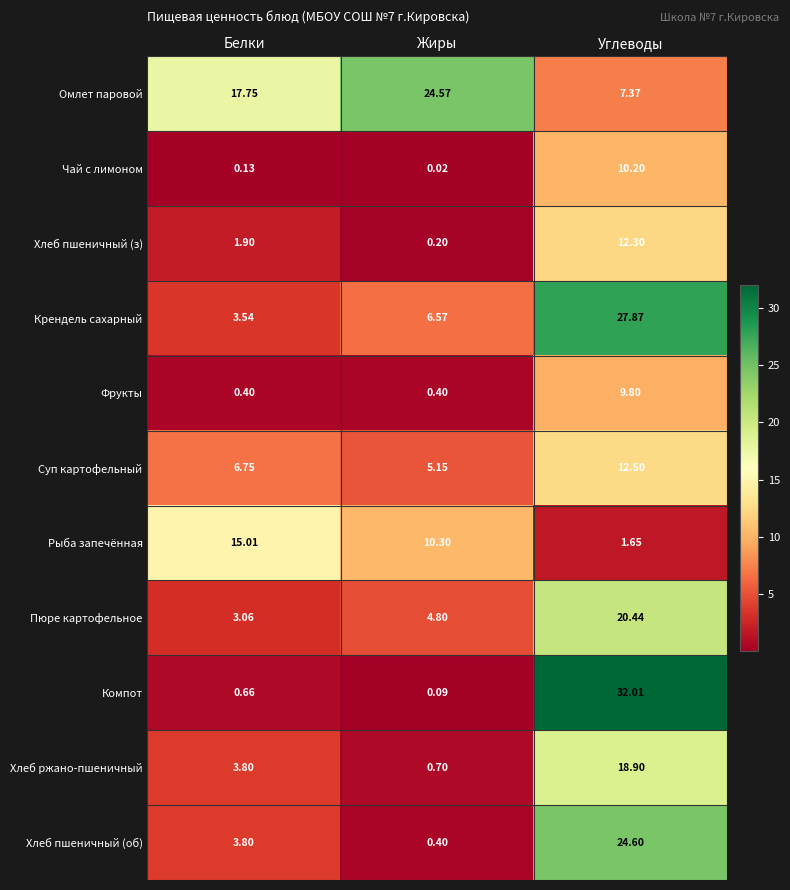

Which category has the highest value in the Суп картофельный series?

Углеводы